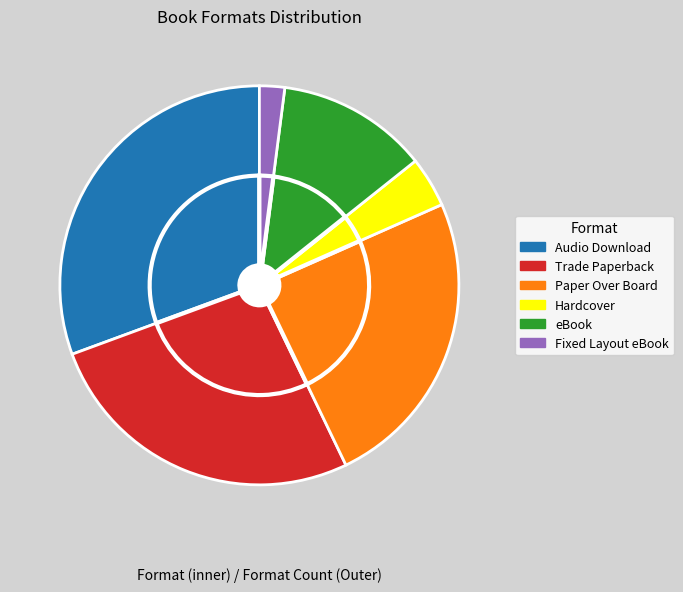

What is the change in value from Audio Download to Trade Paperback?

-2